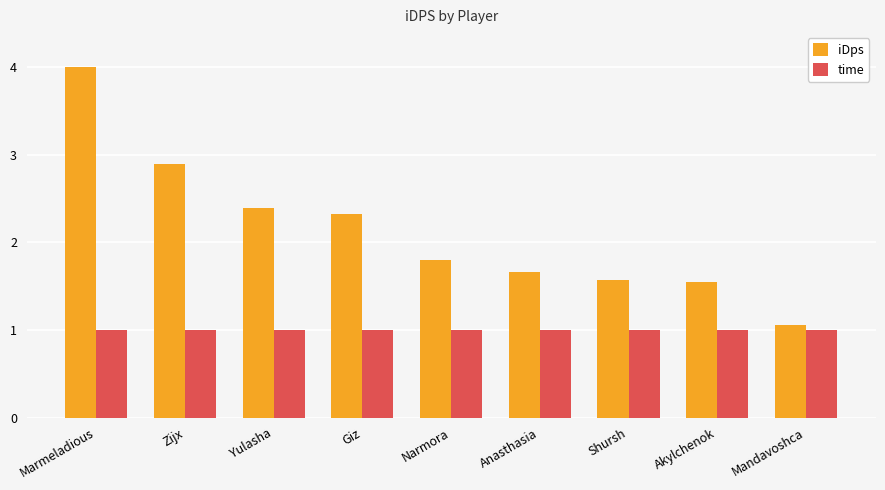

Does the chart contain stacked bars?

No